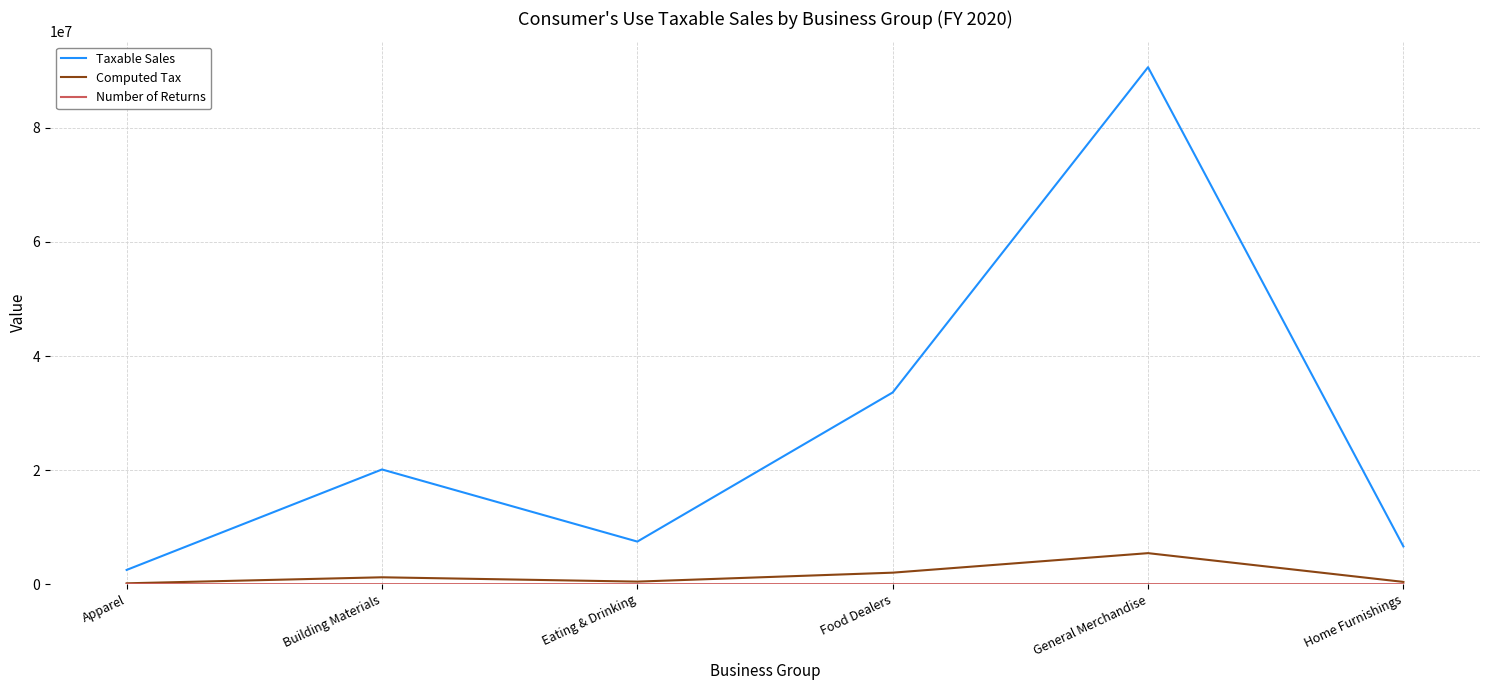

Which category has the highest value across all series?

General Merchandise